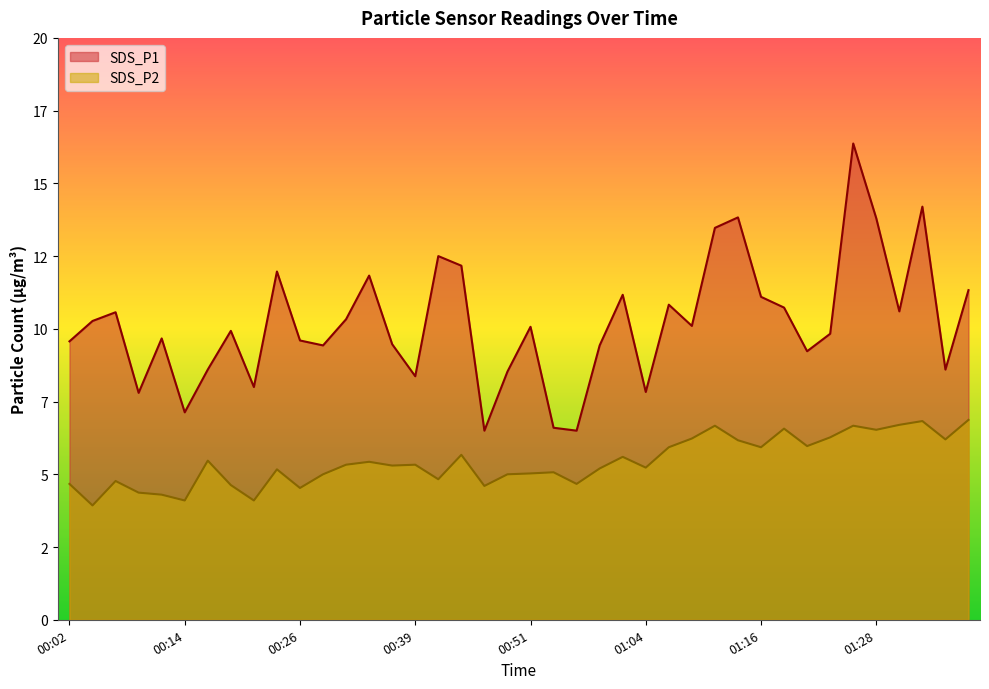

What is the smallest value displayed?

3.9